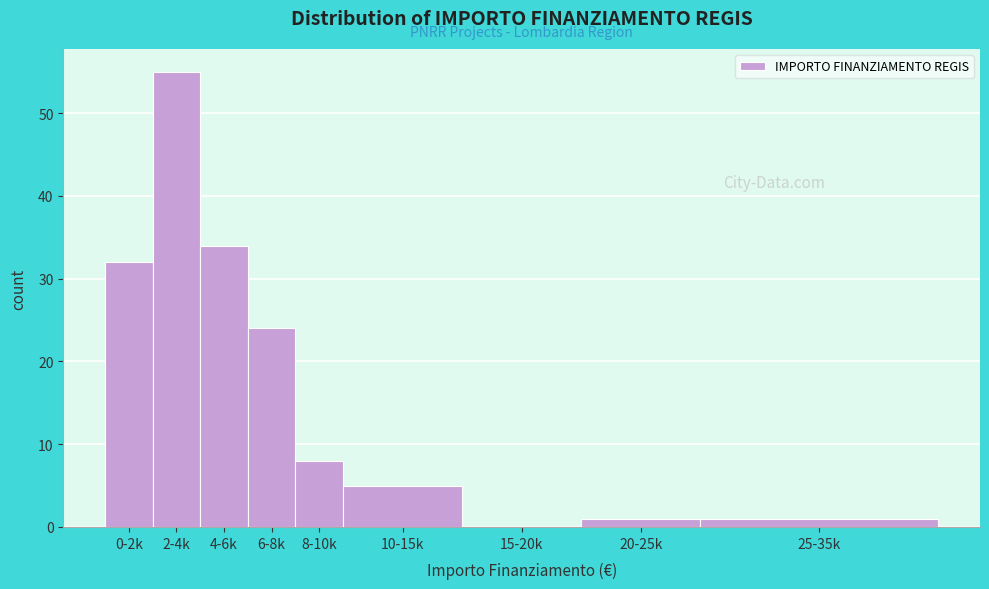

Reading right to left, list all the values displayed in this chart.

25-35k=1	20-25k=1	15-20k=0	10-15k=5	8-10k=8	6-8k=24	4-6k=34	2-4k=55	0-2k=32